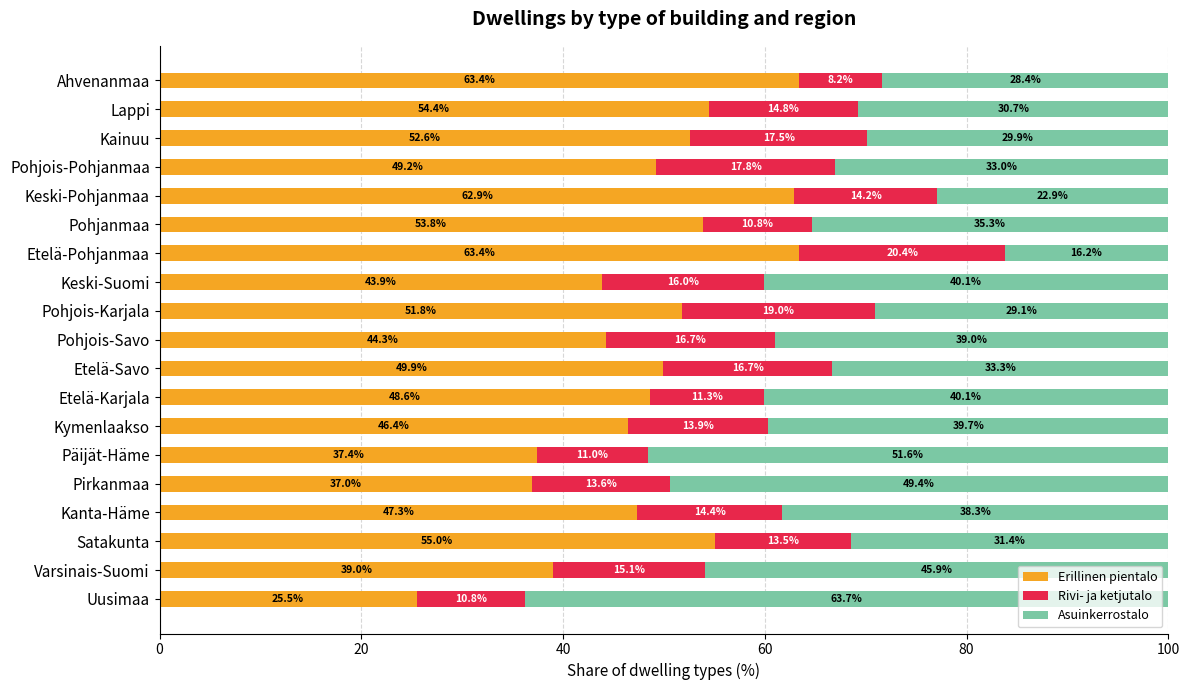

Read the Erillinen pientalo value at Kymenlaakso.

46.4